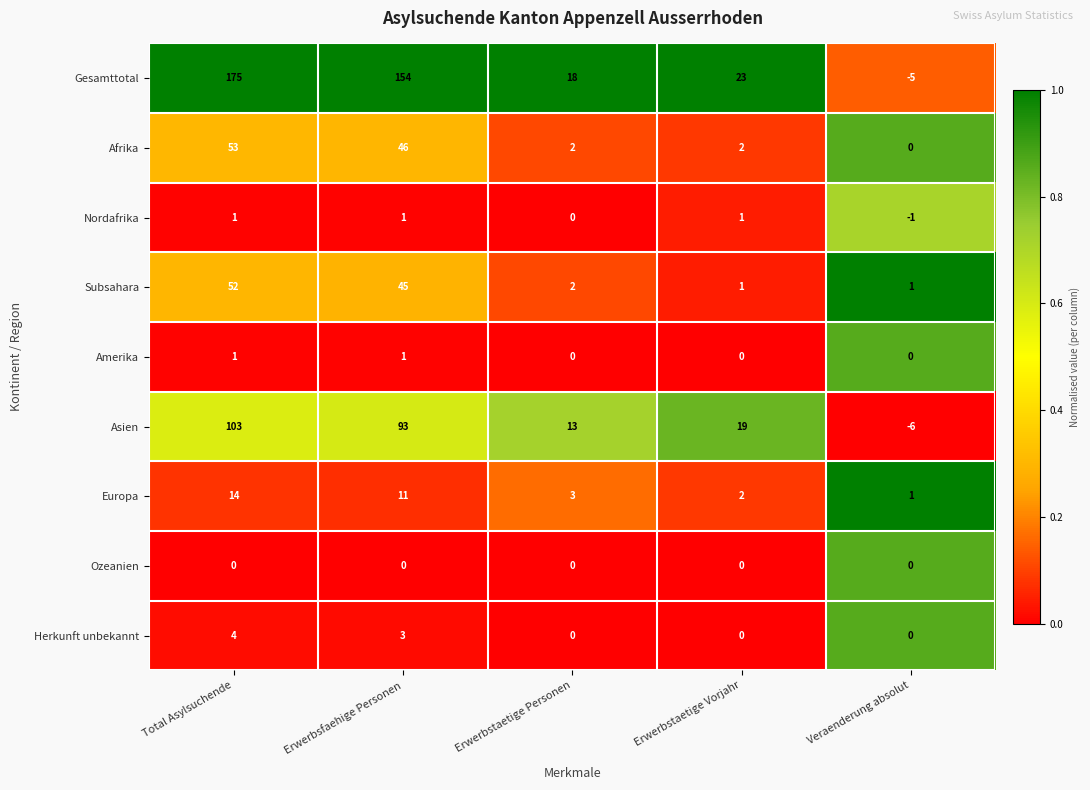

Which series has the largest range (max minus min)?

Gesamttotal